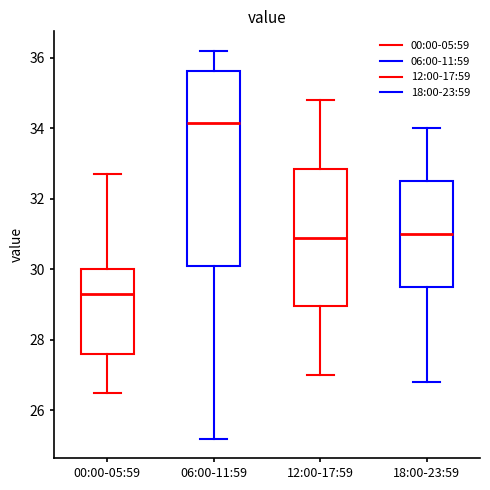

Where does the upper whisker of the box for 00:00-05:59 end on the y-axis? The values are not printed on the chart, so give them approximately, as read against the axis.

32.8